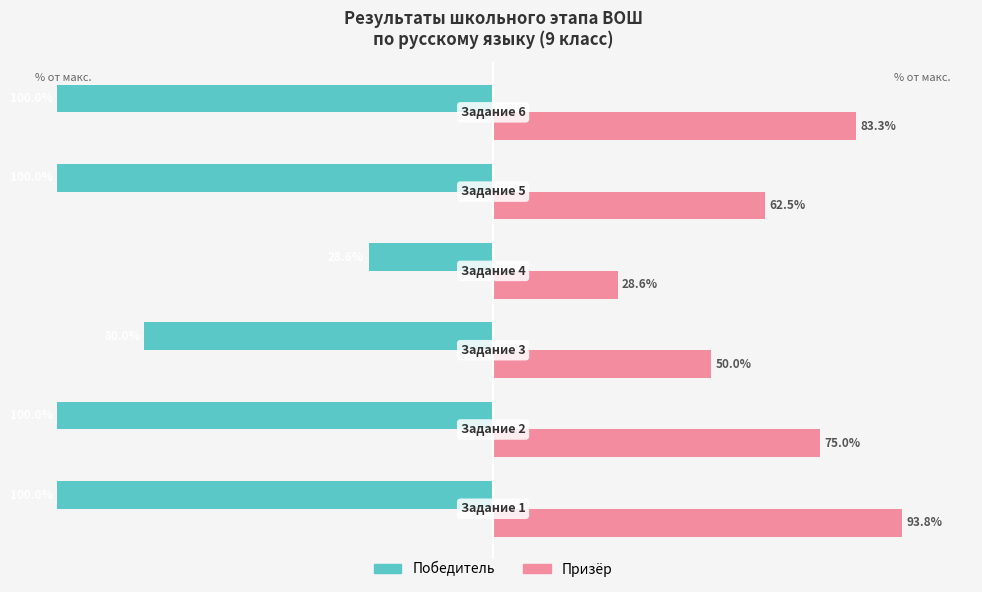

Which series has the largest total across all categories?

Призёр